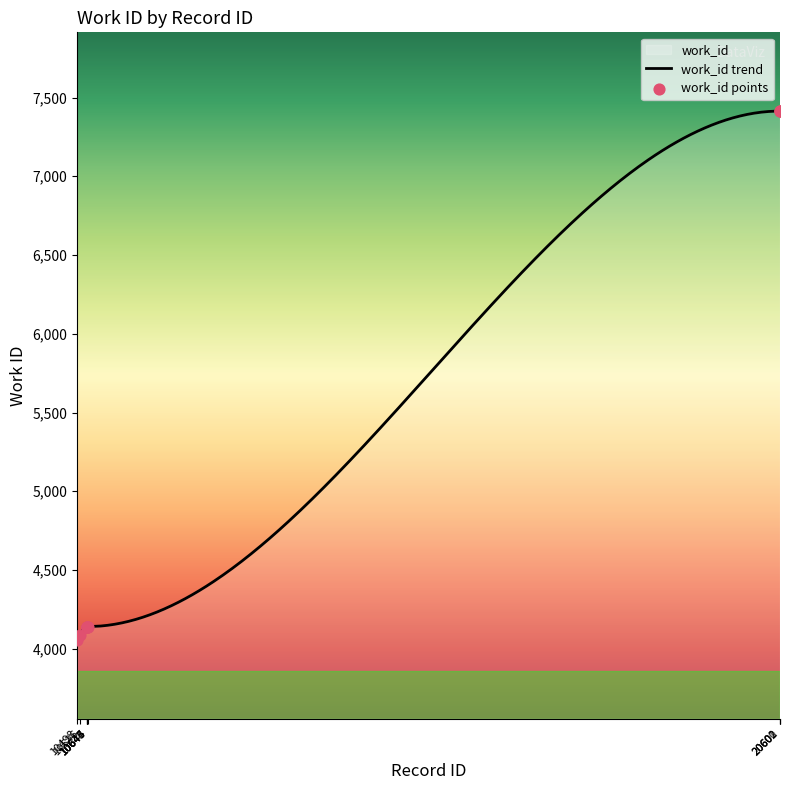

Approximately how many times larger is the value at 10498 compared to 20600?

0.5